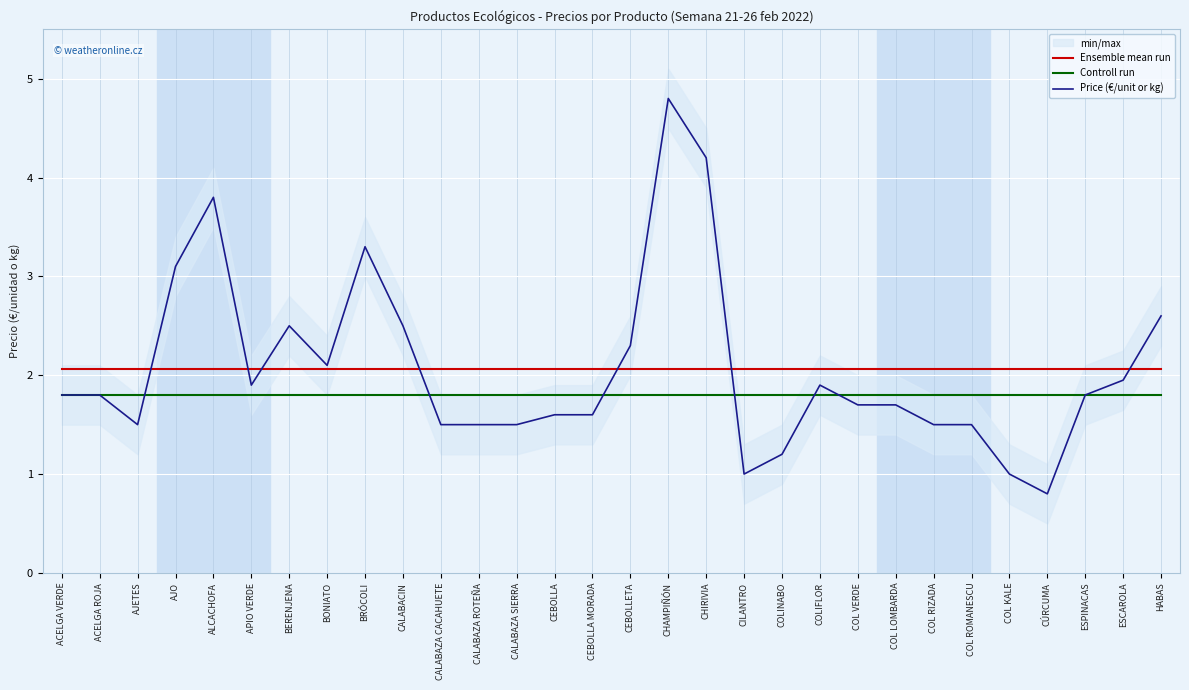

Read the Price (€/unit or kg) value at COLIFLOR.

1.9